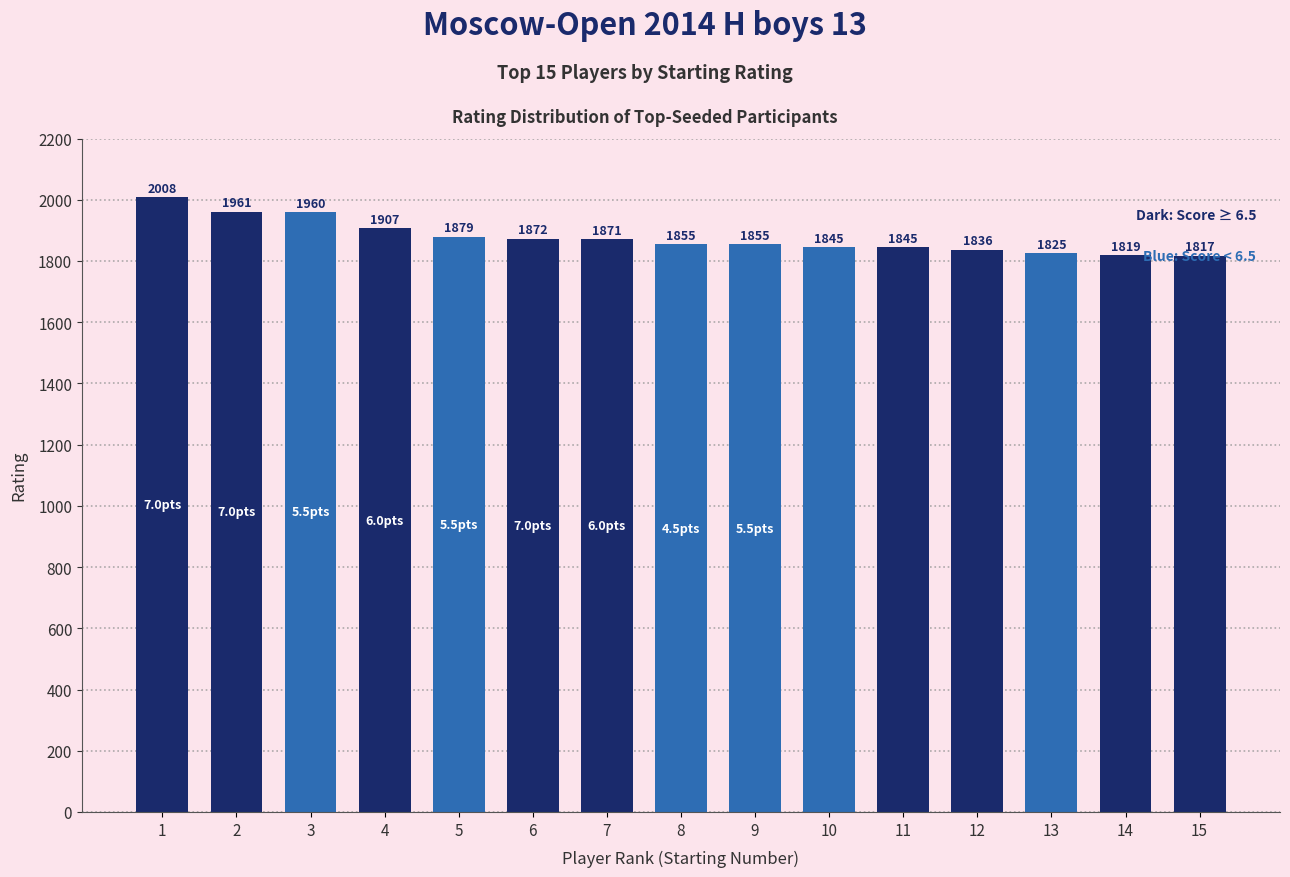

Between 5 and 13, which is larger?

5